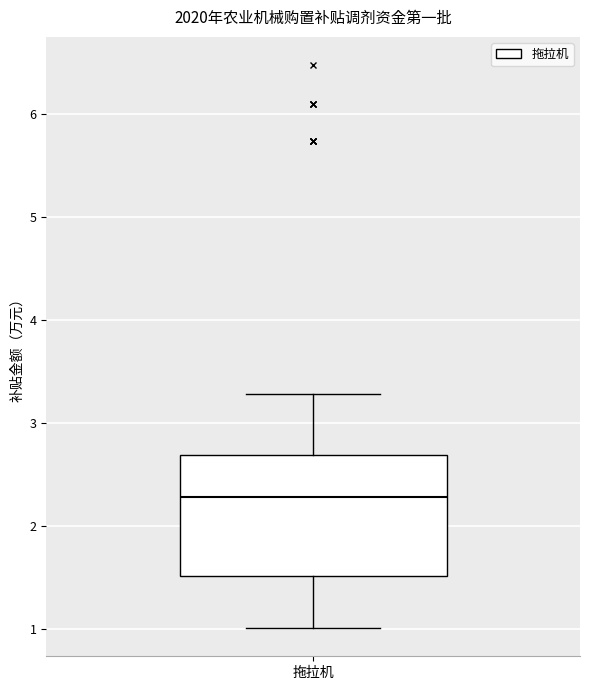

Where does the upper whisker of the box for 拖拉机 end on the y-axis? The values are not printed on the chart, so give them approximately, as read against the axis.

3.3